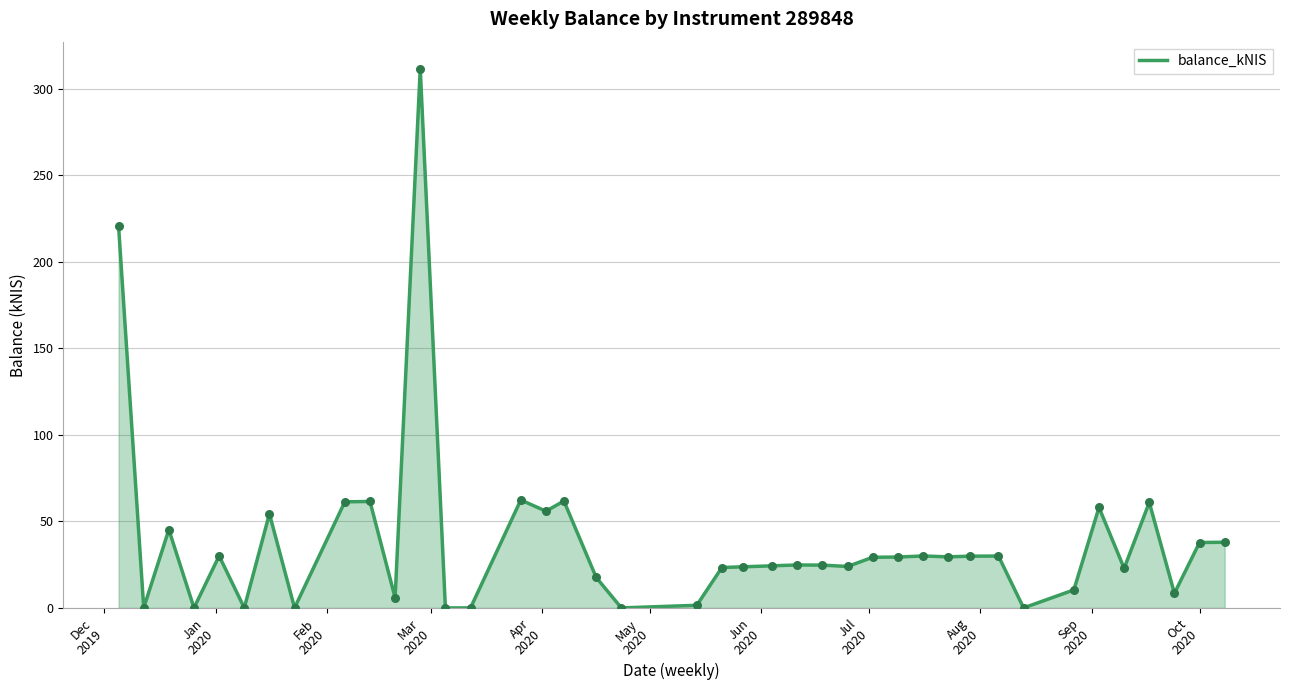

What is the maximum value shown in the chart?

311.5